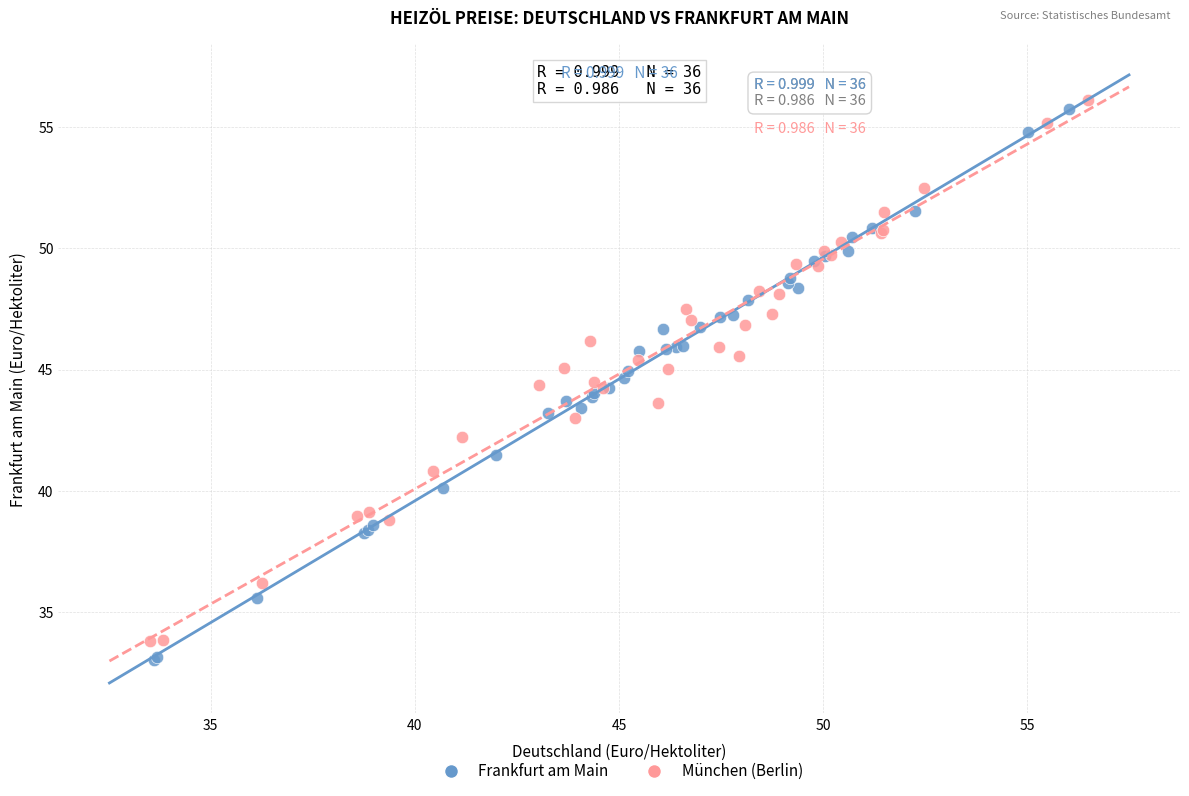

Which series has the largest Y range (max minus min)?

Frankfurt am Main